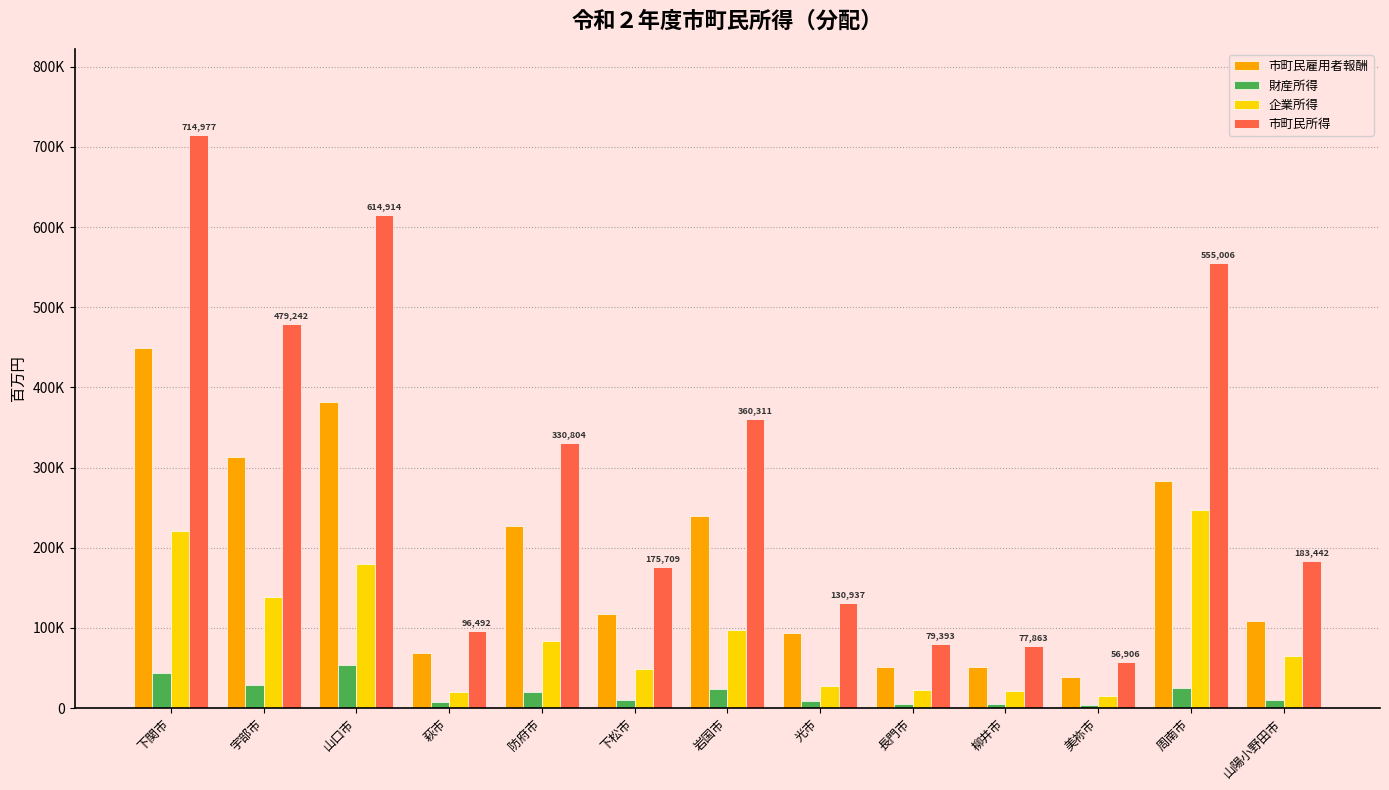

What is the sum of the 財産所得 values at 長門市 and 下松市?

15815